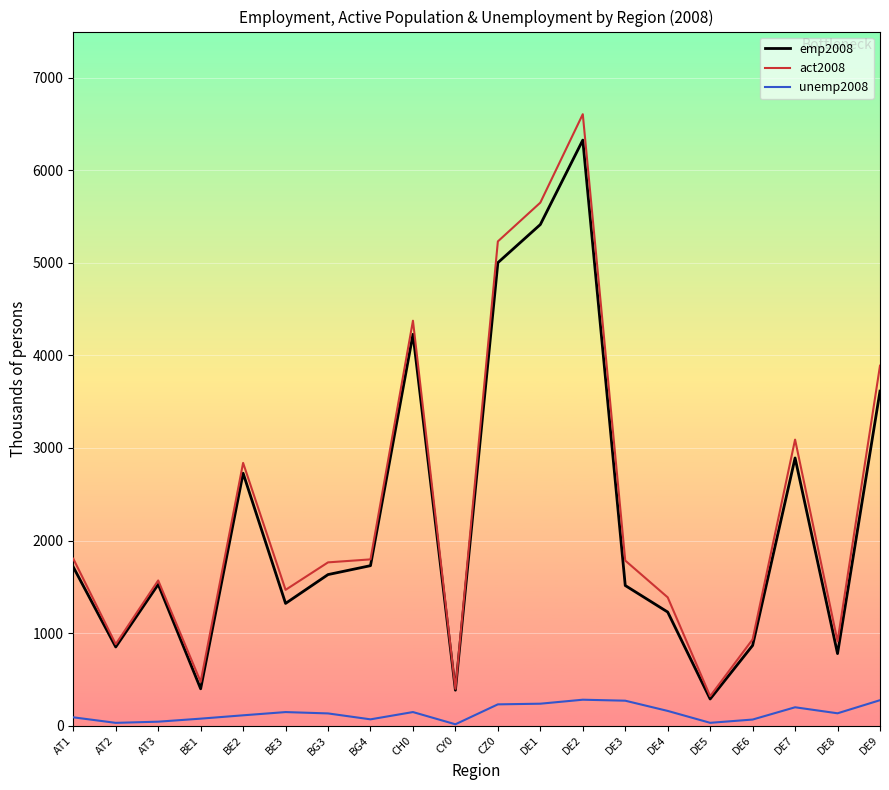

List the series in order of their peak value, lowest first.

unemp2008, emp2008, act2008